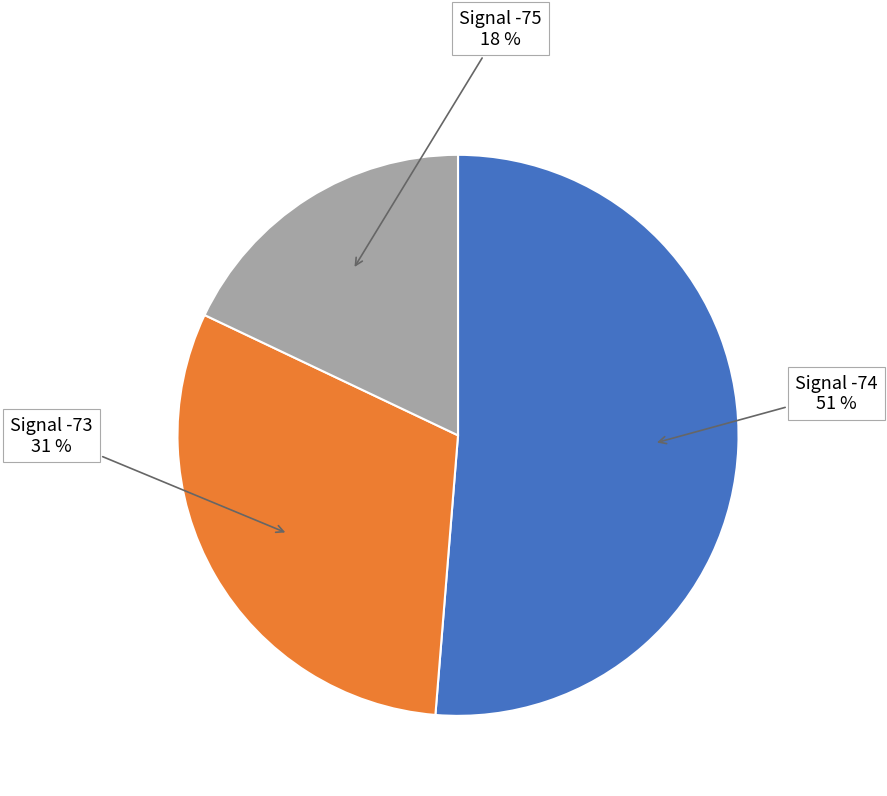

To the nearest percent, what is the difference between the largest and smallest slice percentages?

33%